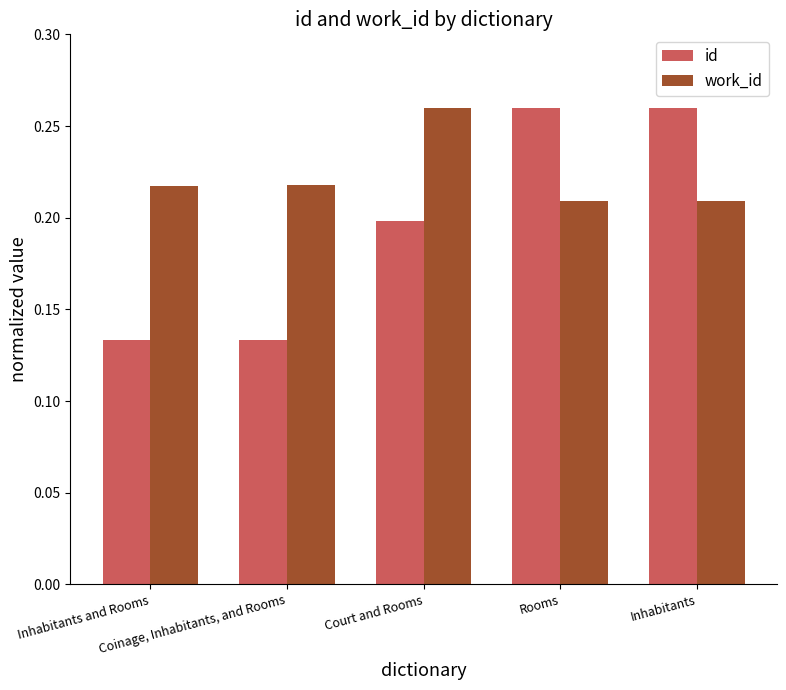

Which series has the largest total across all categories?

work_id